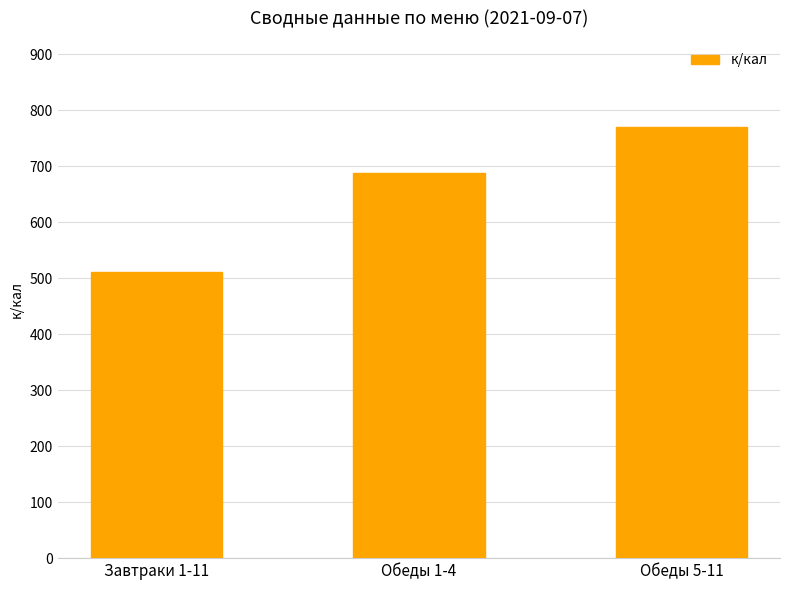

What is the average value?

657